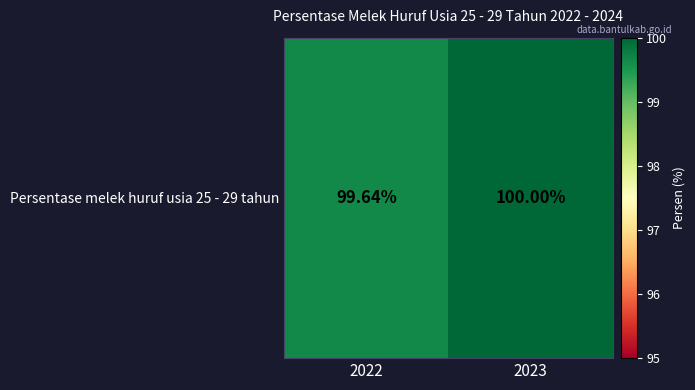

What is the ratio of the value at 2023 to the value at 2022?

1.0